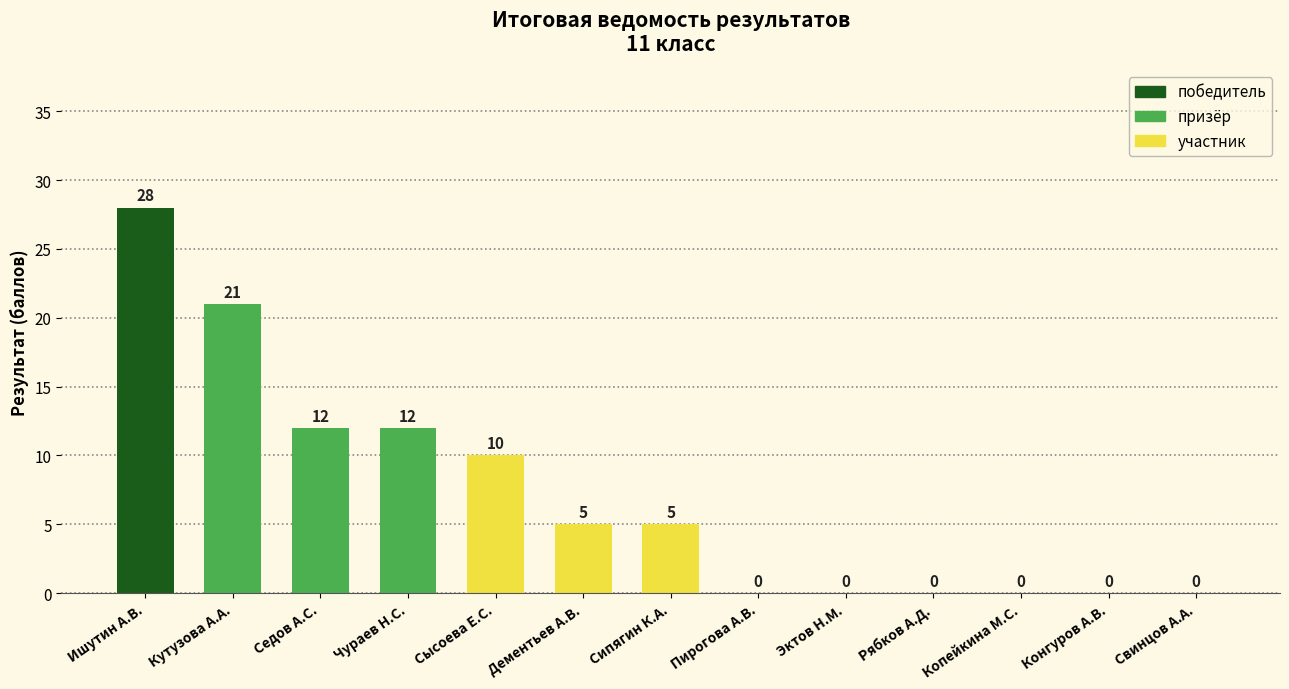

Is it true that the value at Копейкина М.С. is -14?

False